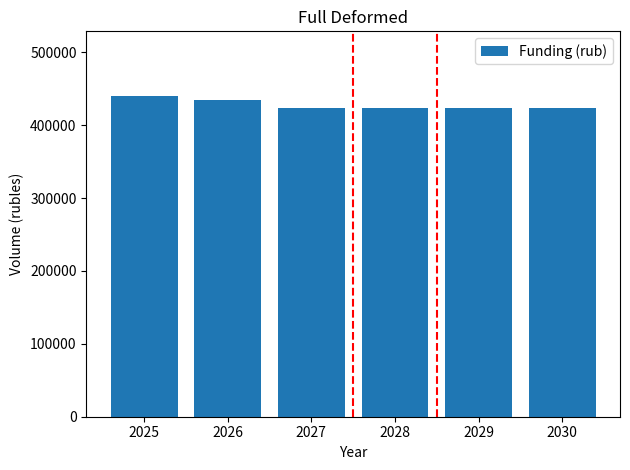

What is the smallest value displayed?

423714.3